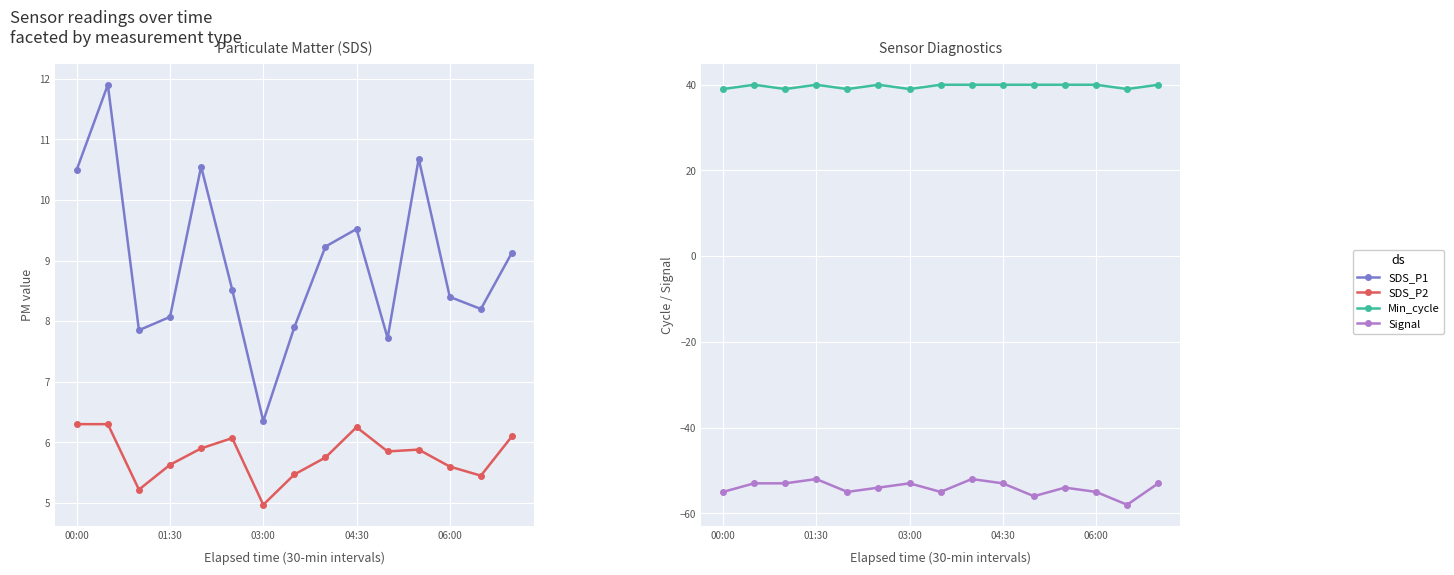

What are all the series names shown in the legend?

SDS_P1, SDS_P2, Min_cycle, Signal